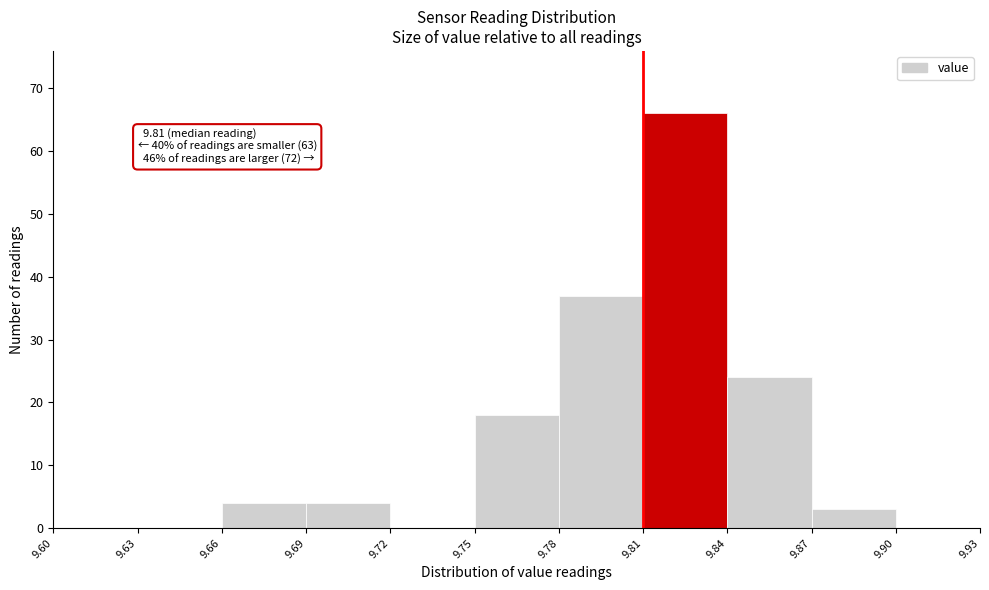

Over which range of the x-axis is the bar tallest?

9.81 to 9.84